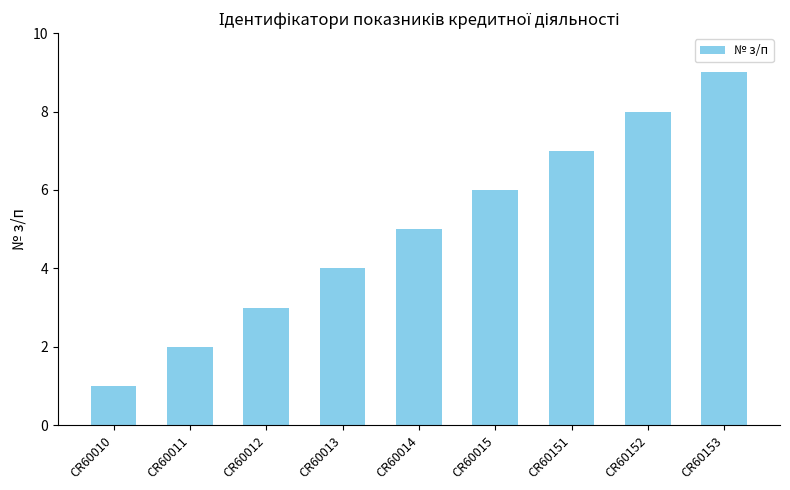

The value at CR60011 is 2. True or false?

True